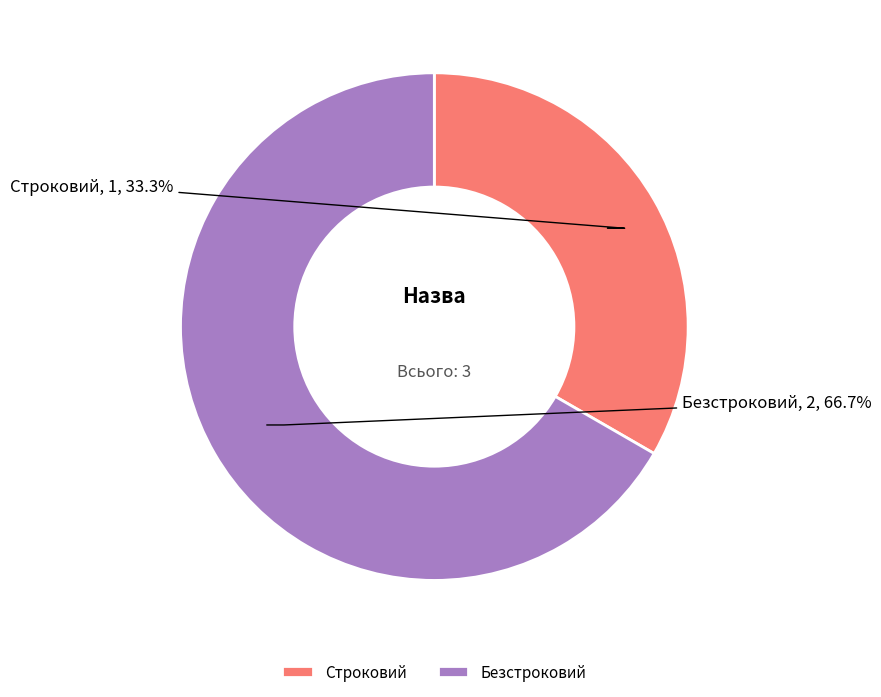

To the nearest percent, what portion does Безстроковий represent?

67%